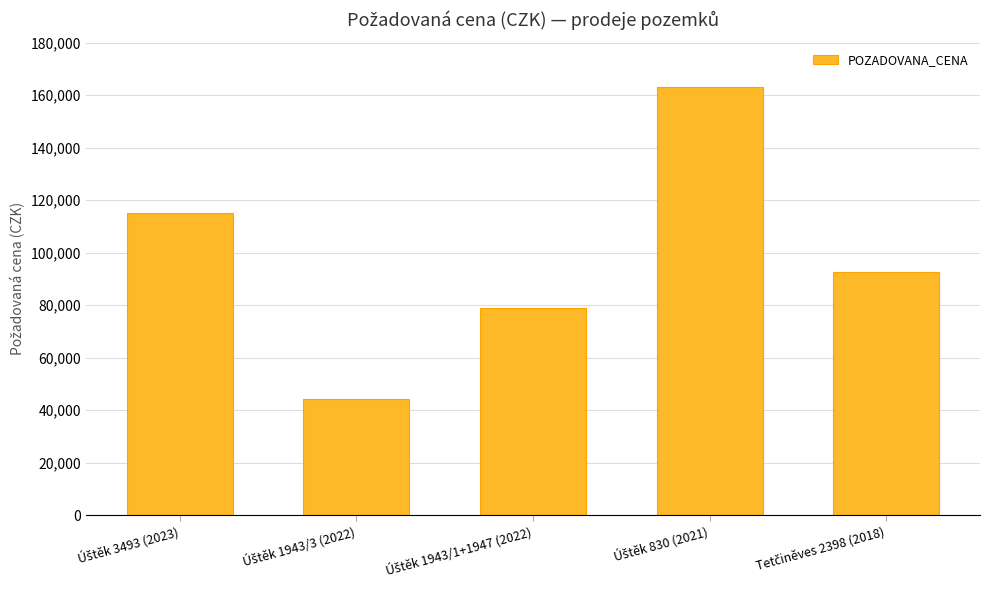

Reading left to right, extract all data points from this chart.

115000	44400	78960	163000	92460